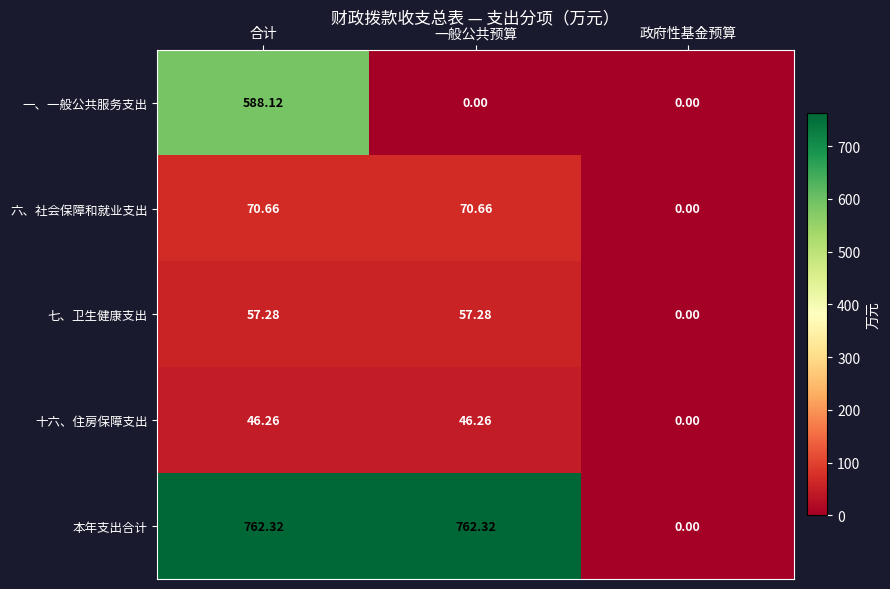

Where is 本年支出合计 nearest to the value 381?

政府性基金预算